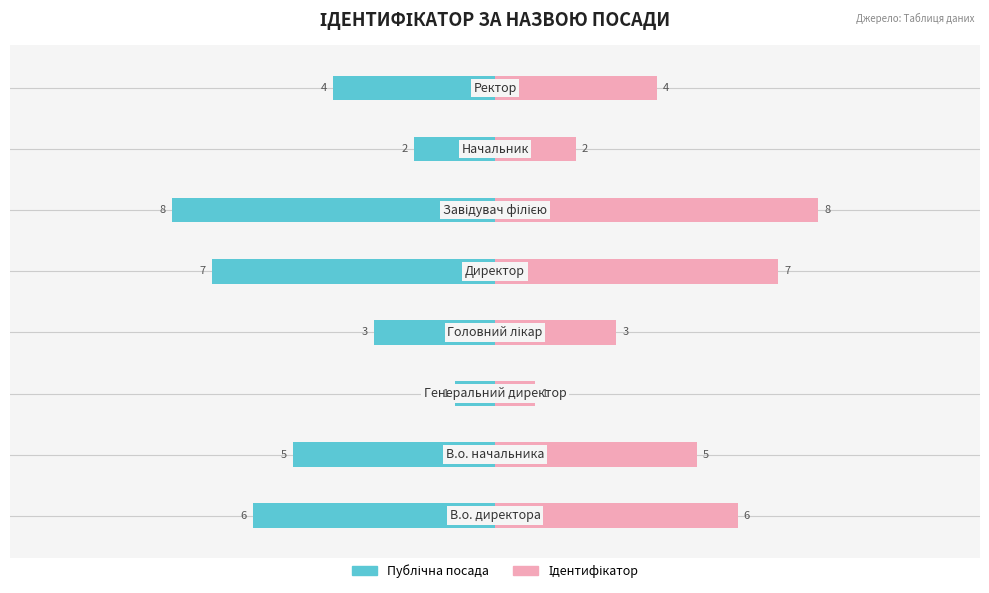

How many groups of bars are there?

8